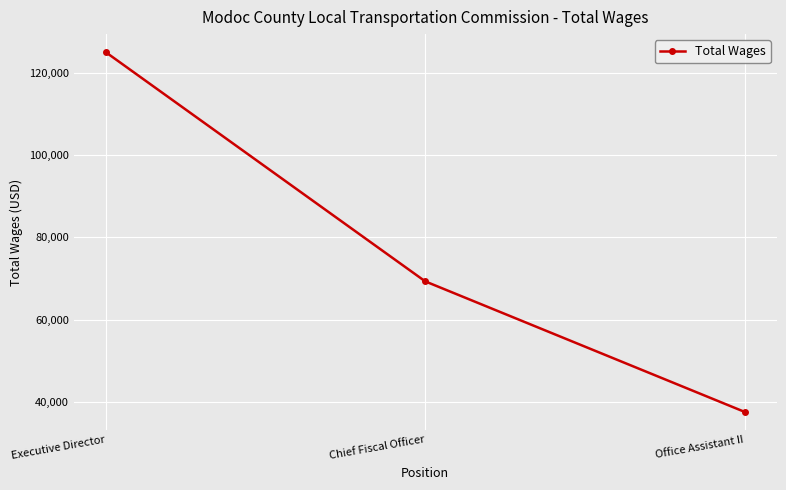

Reading left to right, transcribe all the data shown in this chart.

Executive Director=125000	Chief Fiscal Officer=69311	Office Assistant II=37588